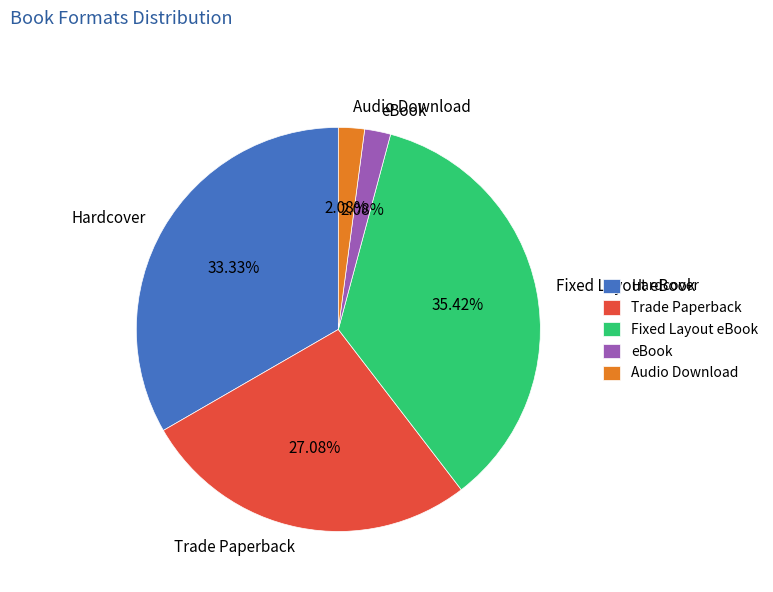

Approximately how many times larger is the value at eBook compared to Audio Download?

1.0